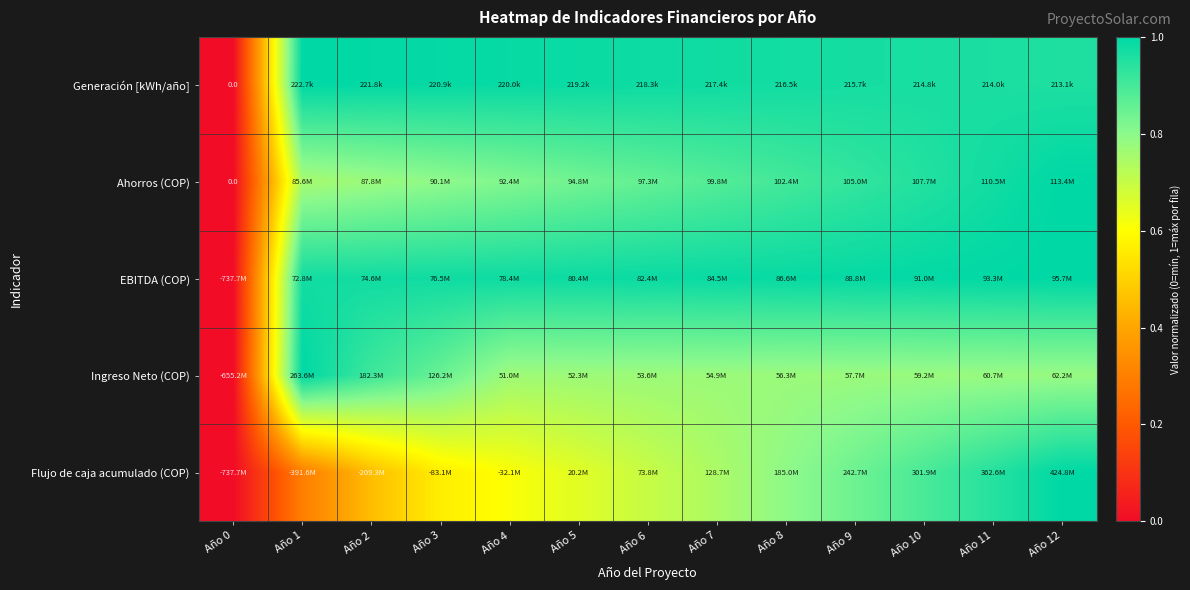

The Ahorros (COP) series shows 0.9 at Año 7. True or false?

True